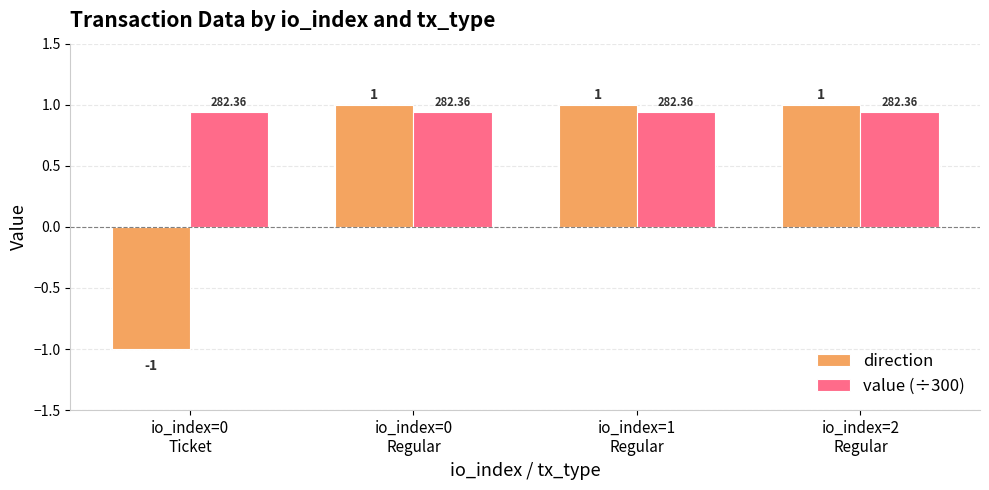

What is the difference between the maximum and minimum values in the direction series?

2.0